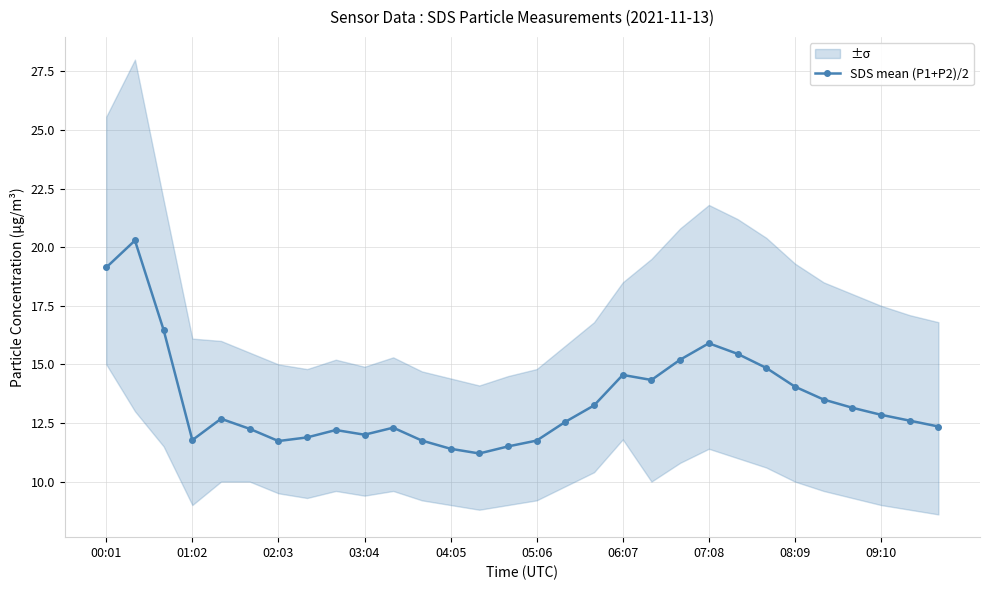

Is this an area chart (filled region under the line)?

No